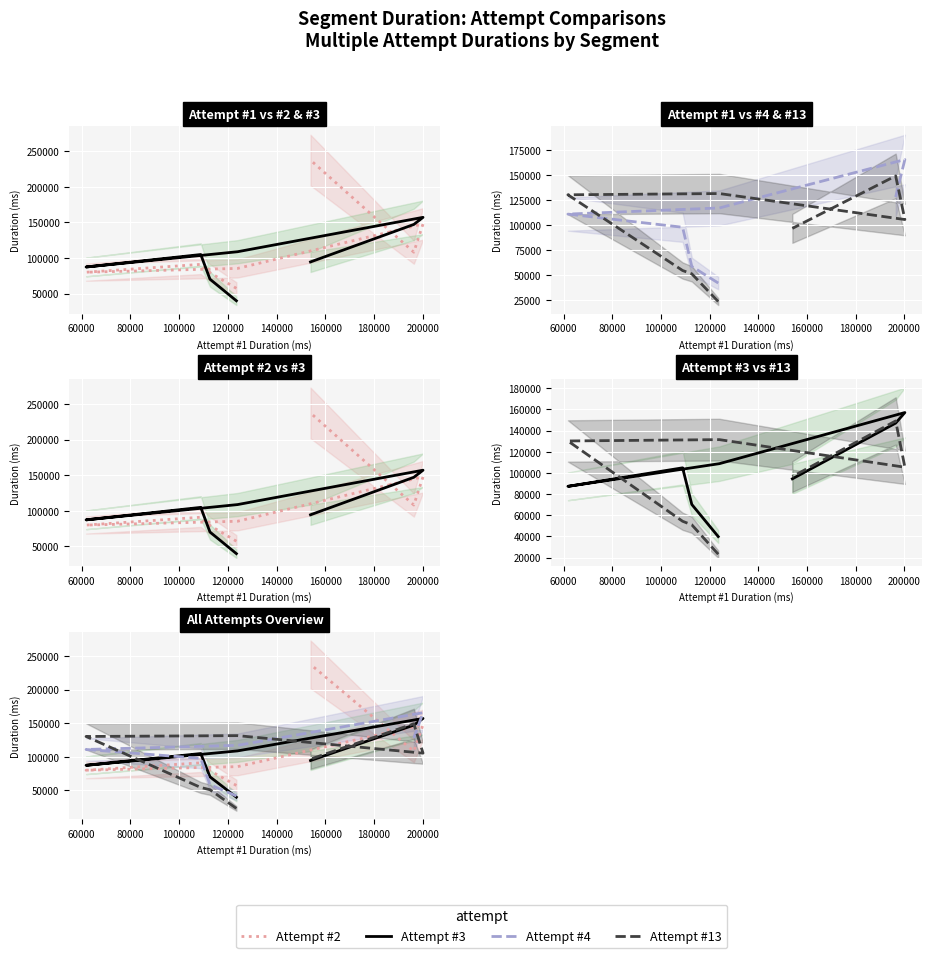

At which category does the data reach its first local peak?

5